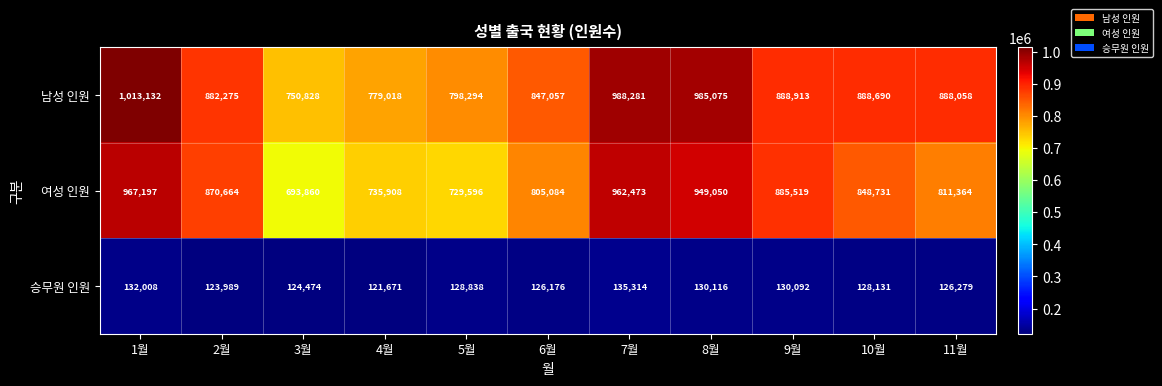

Which series changed the most between 3월 and 4월?

여성 인원